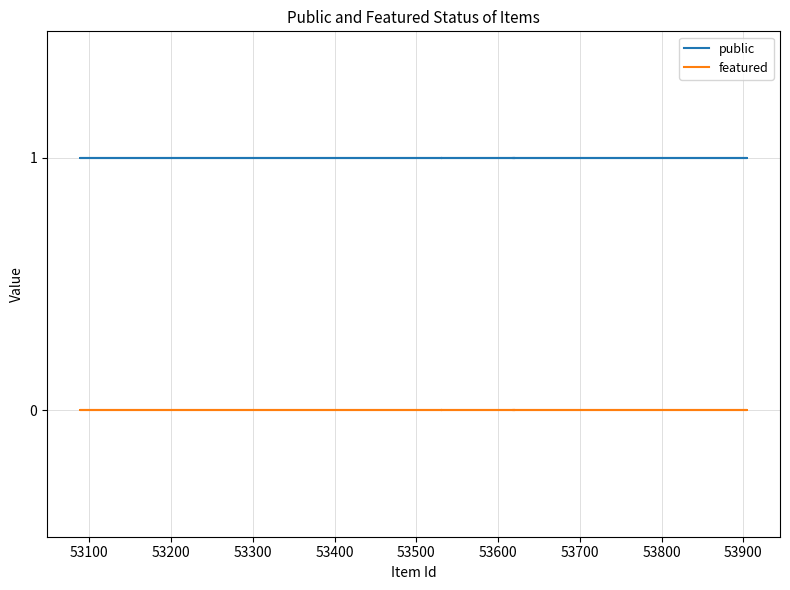

What are all the series names shown in the legend?

public, featured